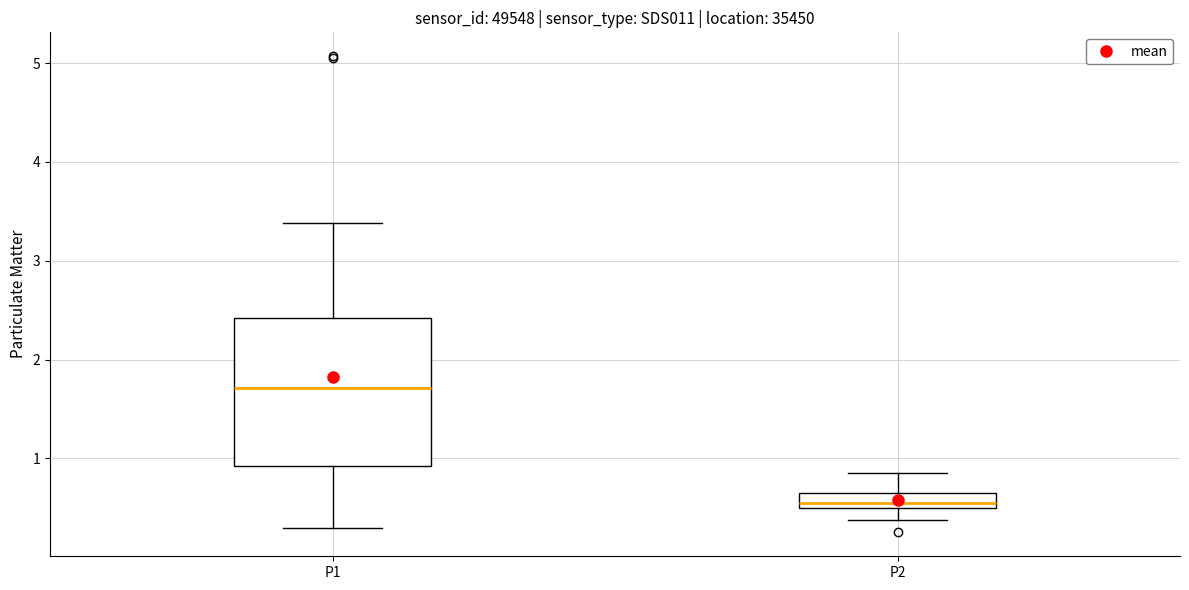

Where is the upper edge of the box for P2 on the y-axis? The values are not printed on the chart, so give them approximately, as read against the axis.

0.6